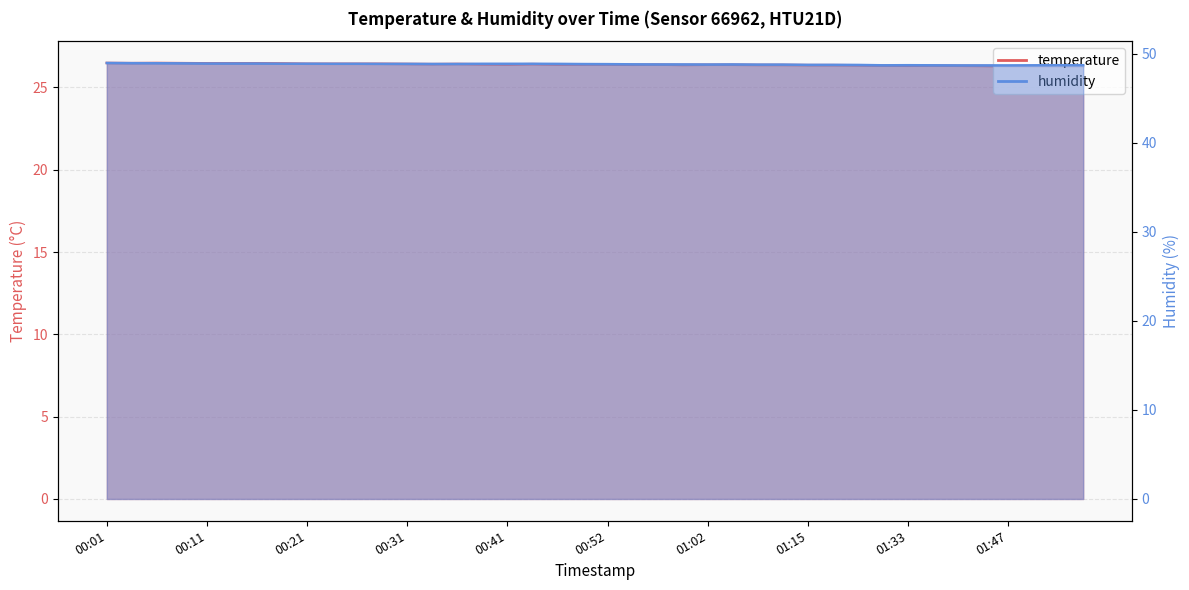

What is the average value of the humidity series?

48.8